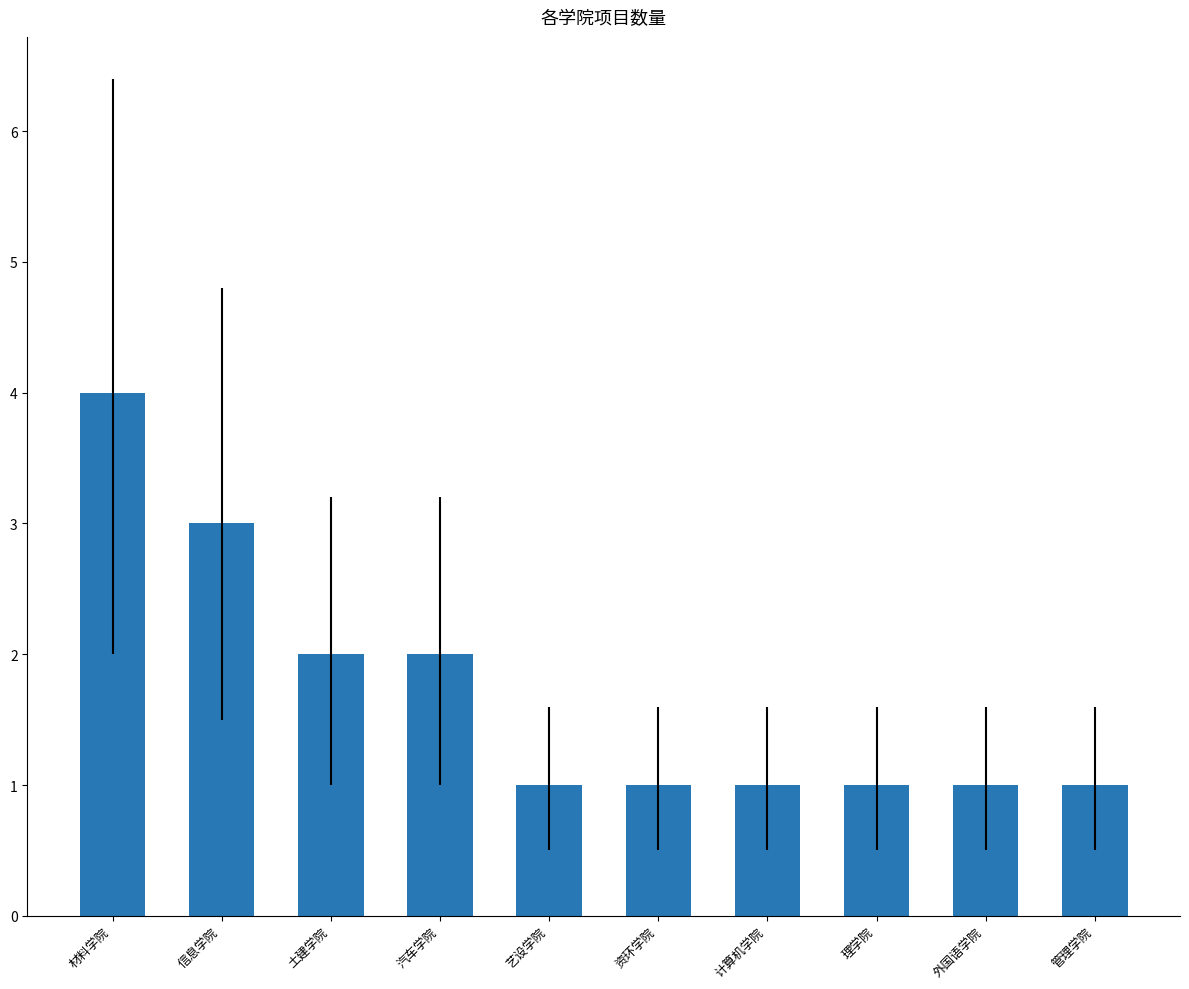

The chart shows a value of 1 at 理学院. True or false?

True